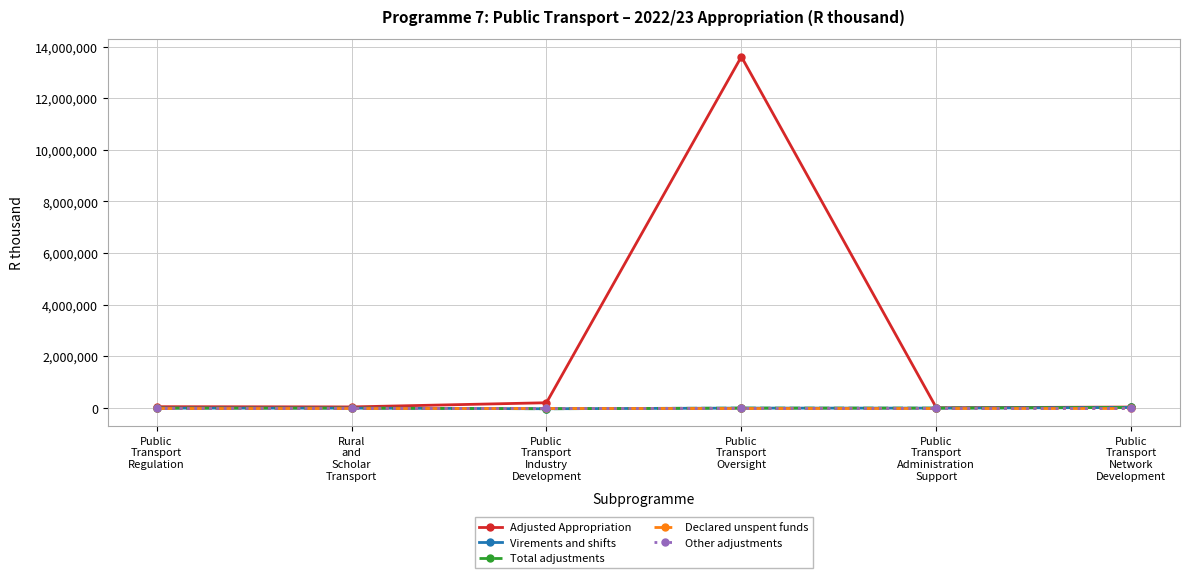

What is the label of the 1st point from the left?

Public
Transport
Regulation